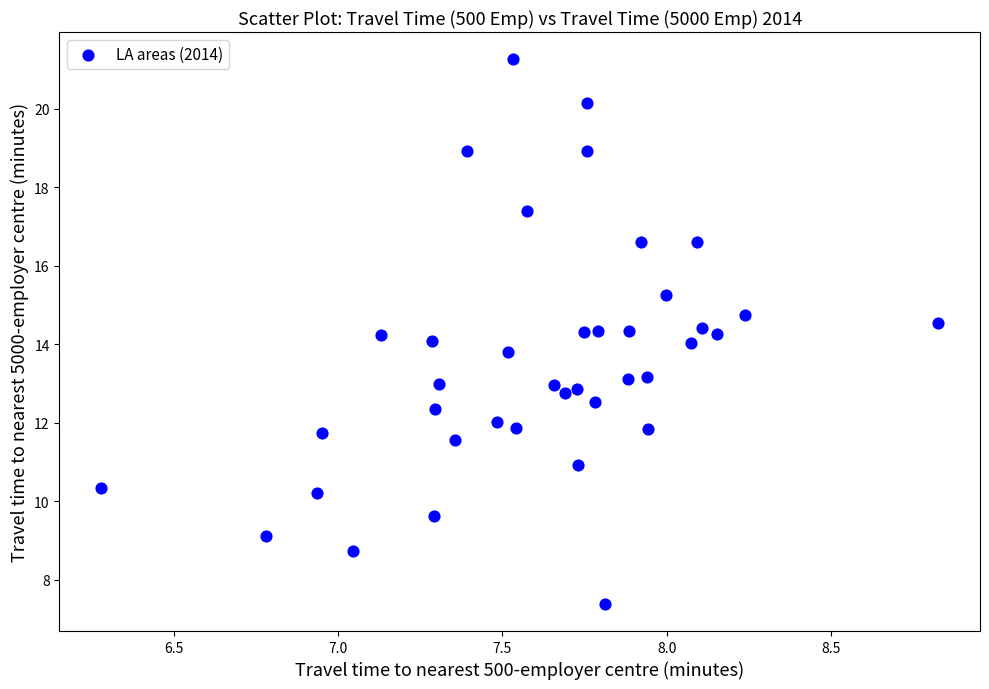

Count the number of points in this scatter plot.

39